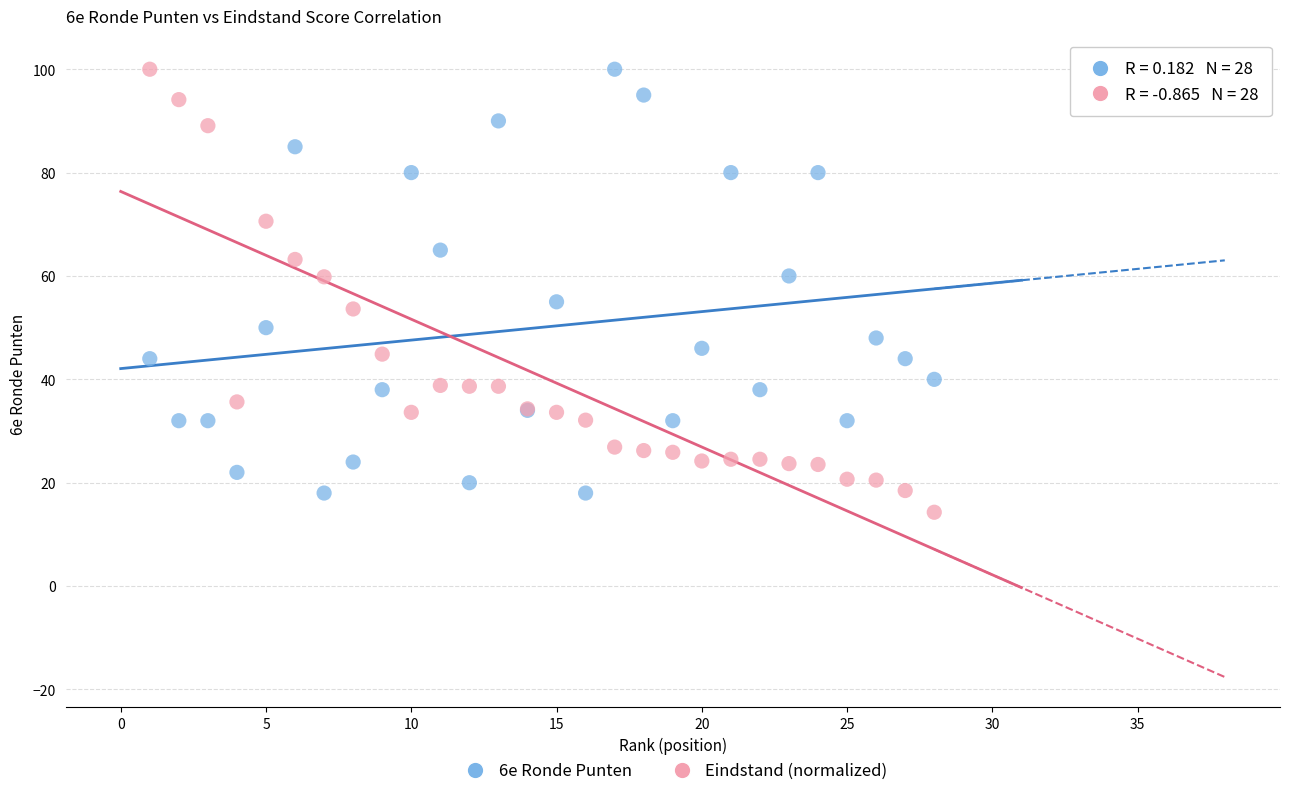

What is the X range (max minus min) for the scatter plot?

27.0